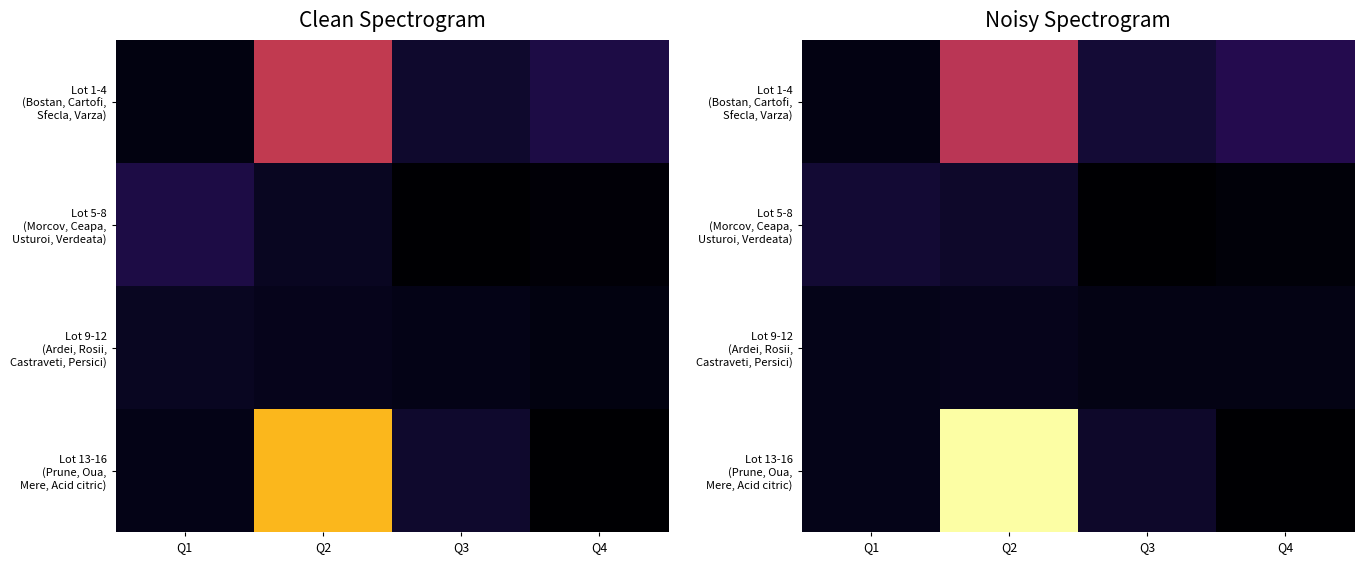

At which category does the chart reach its minimum across all series?

Q4